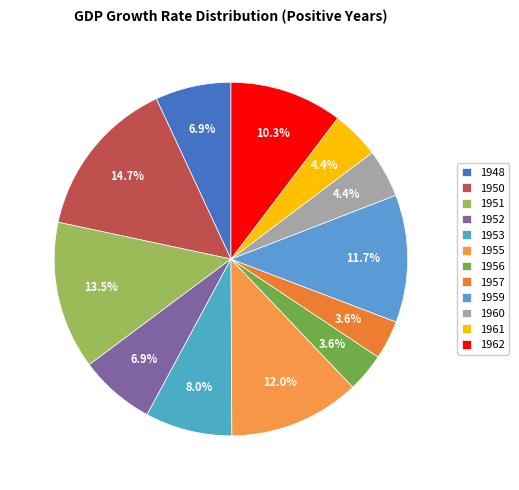

Does 1956 represent more than half of the total?

No